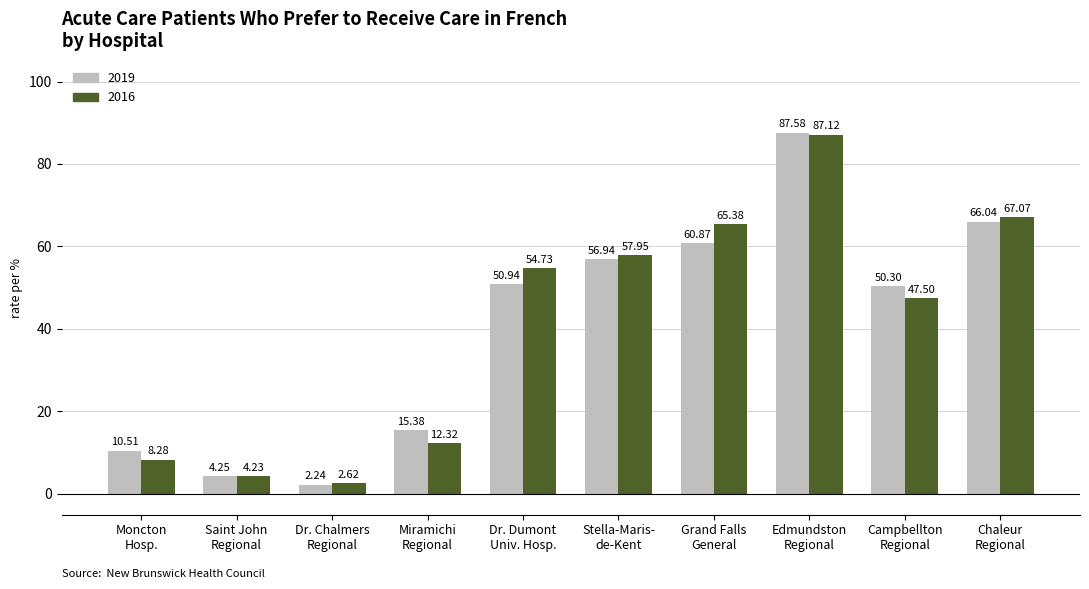

At which label is 2019 closest to 44?

Campbellton
Regional